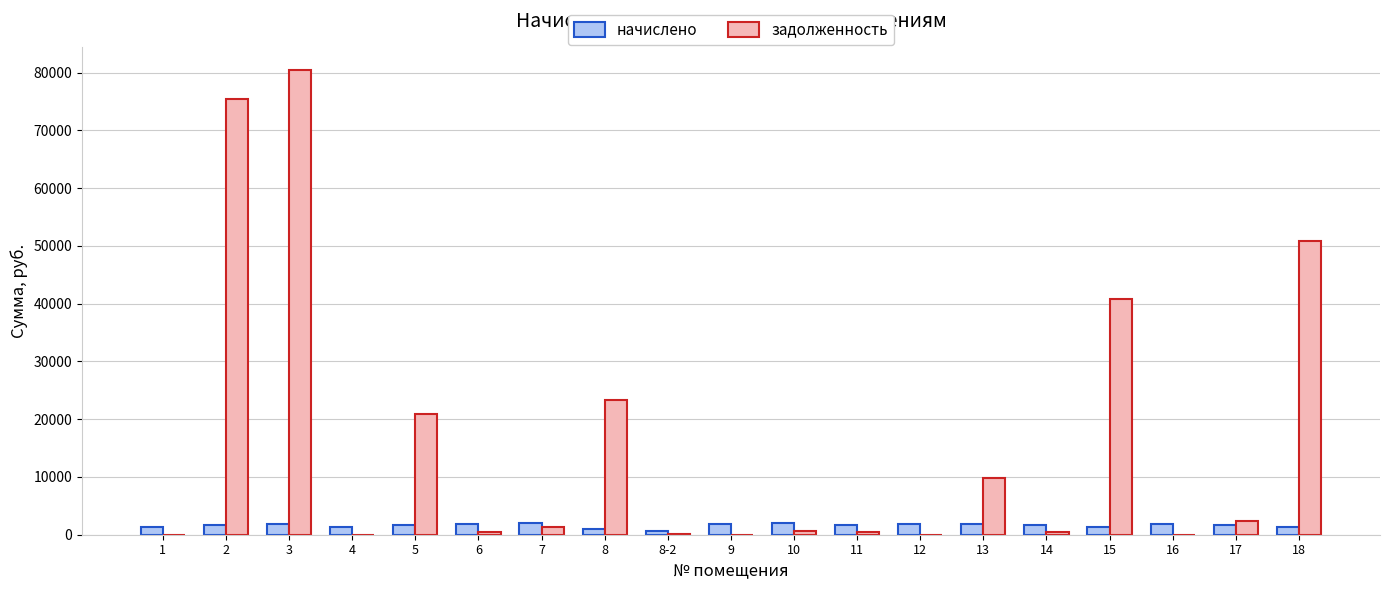

Which series changed the most between 8-2 and 15?

задолженность